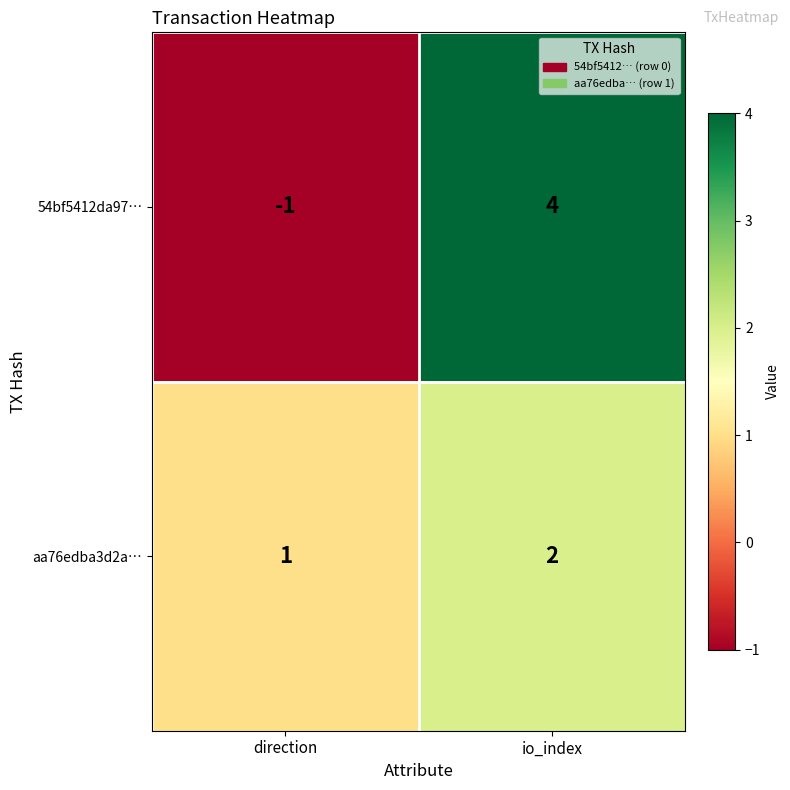

At which label is 54bf5412da97… closest to 1?

direction